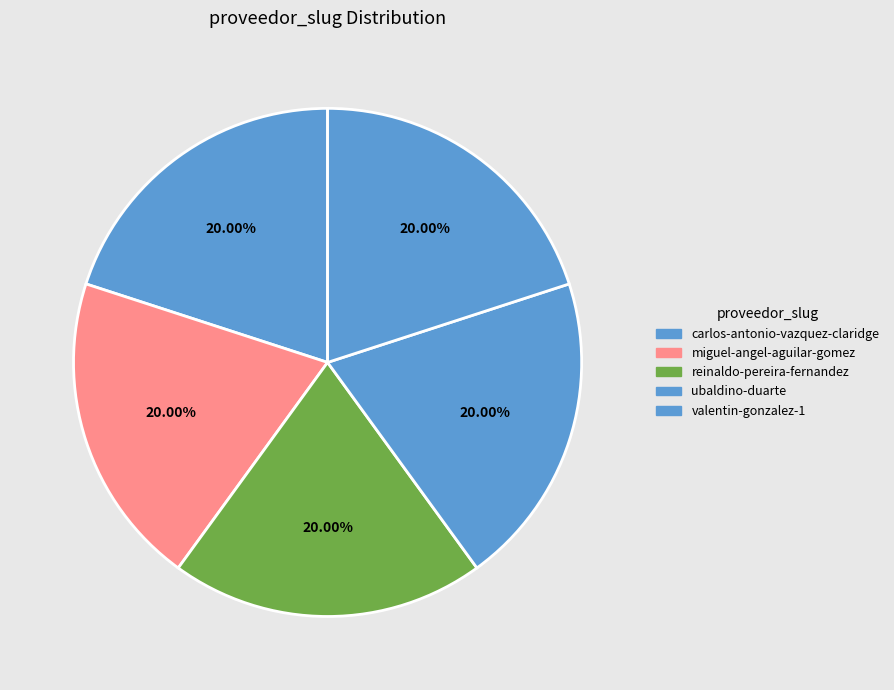

Is there any slice that represents more than half of the pie?

No